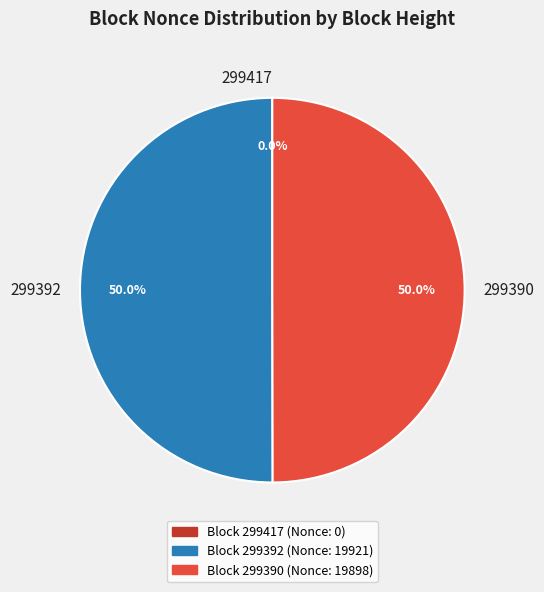

What portion of the pie excludes 299390?

50.0%